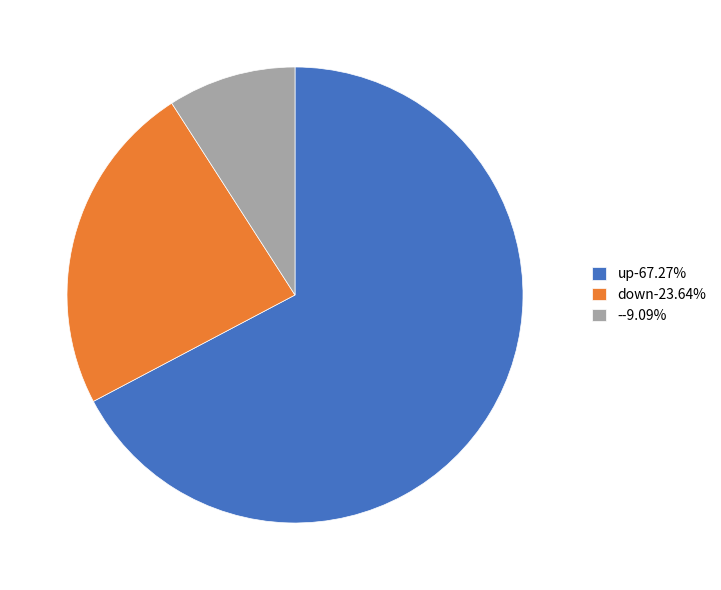

True or false: down accounts for 24% of the total.

True